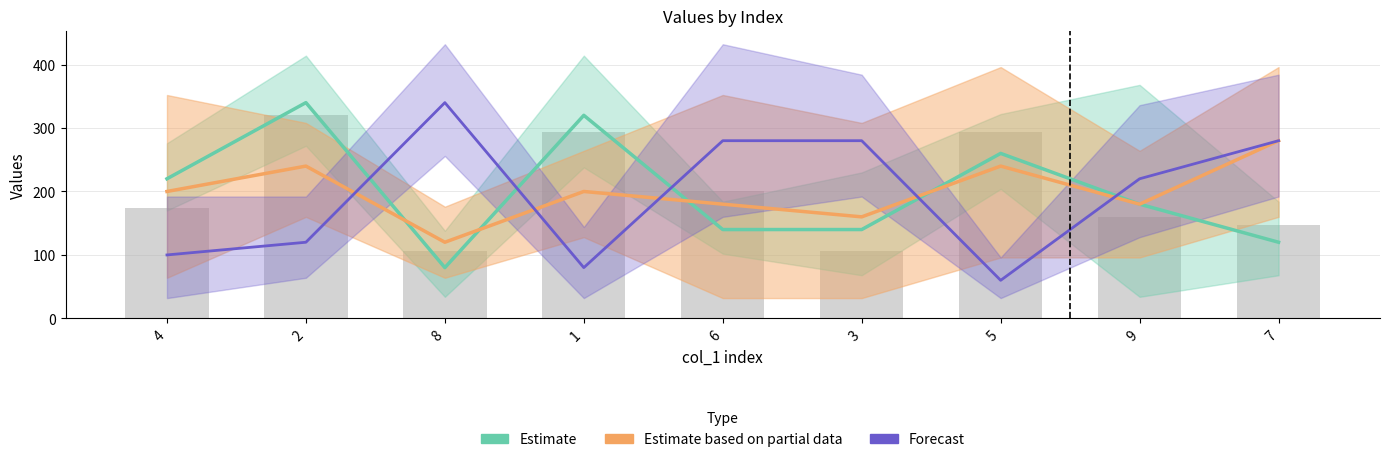

Reading right to left, what are all the values shown in this chart?

Estimate: 120	180	260	140	140	320	80	340	220
Estimate based on partial data: 280	180	240	160	180	200	120	240	200
Forecast: 280	220	60	280	280	80	340	120	100